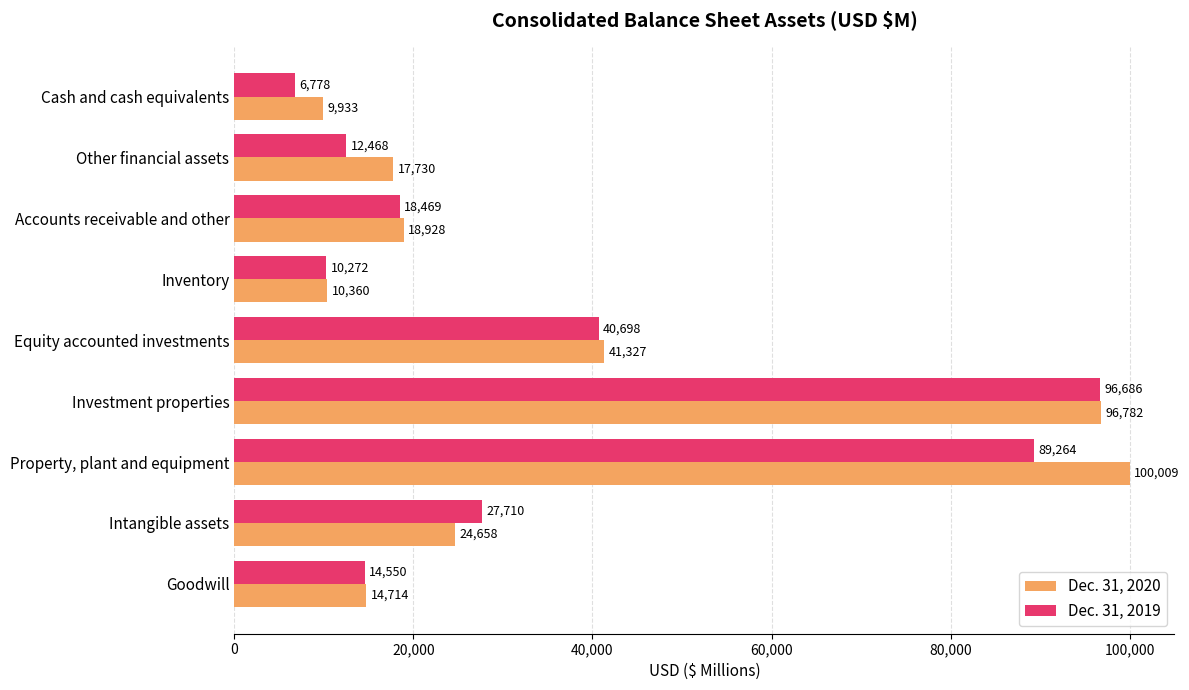

What is the difference between the Dec. 31, 2019 values at Other financial assets and Property, plant and equipment?

76796